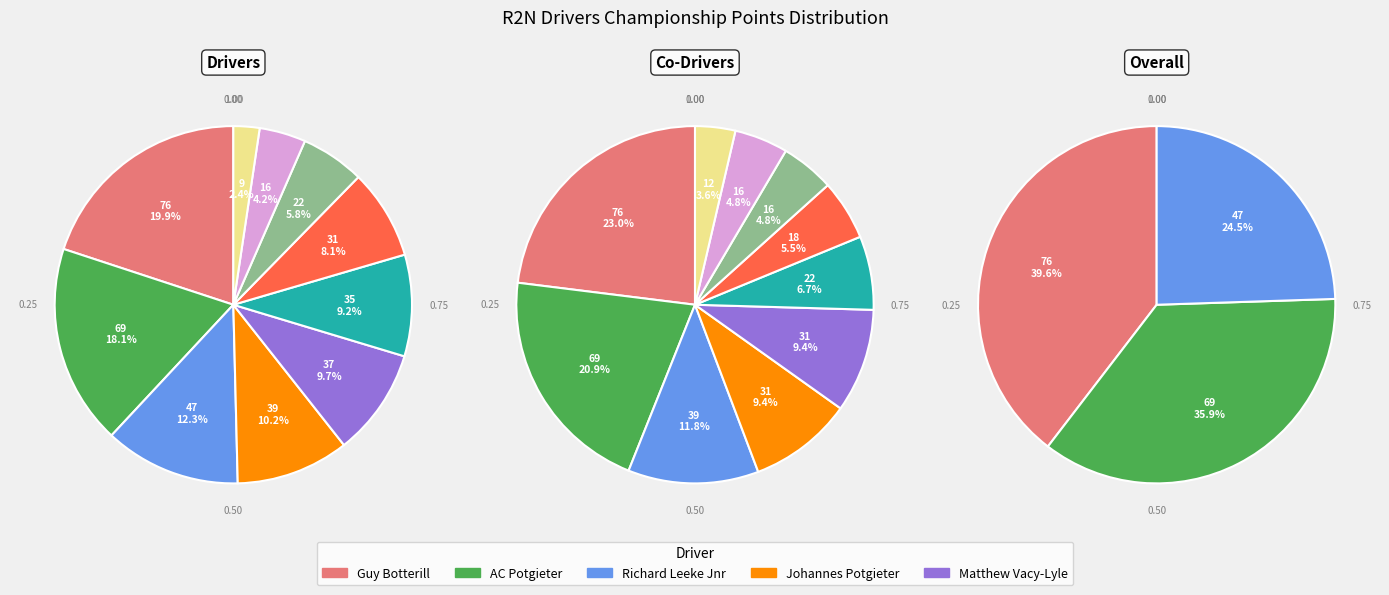

Is there any slice that represents more than half of the pie?

No